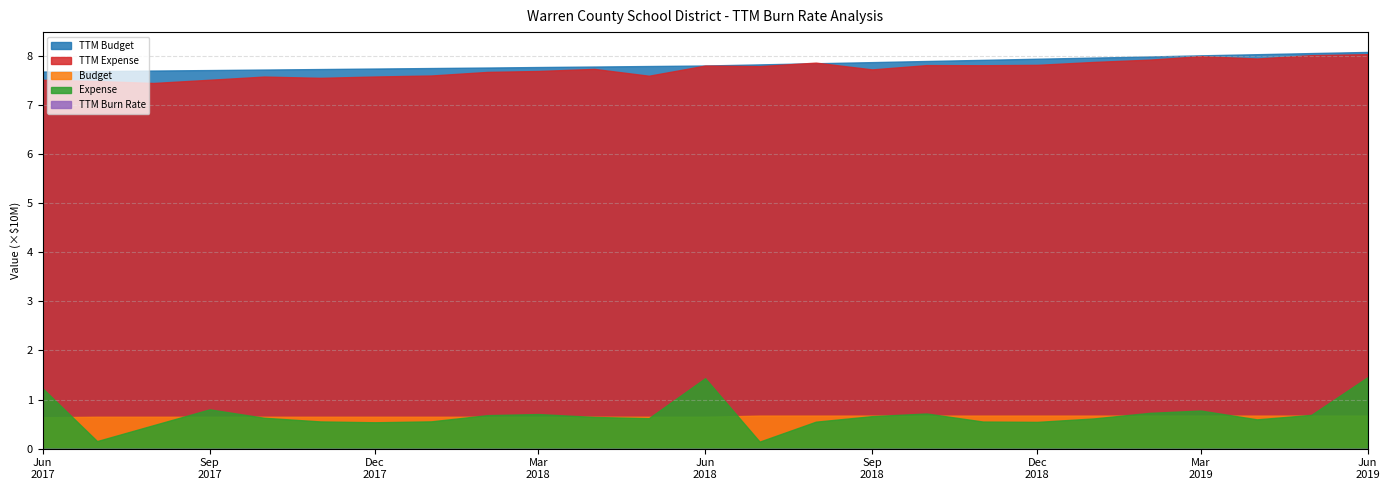

Is it true that Expense equals 7770525.6 at 2019-03-01?

True